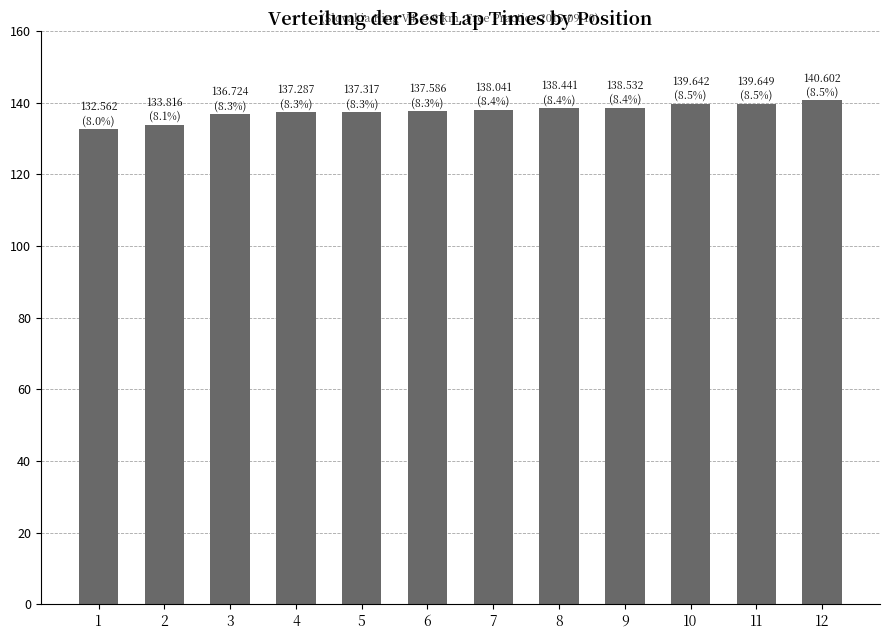

What is the difference between the second highest and minimum values?

7.1